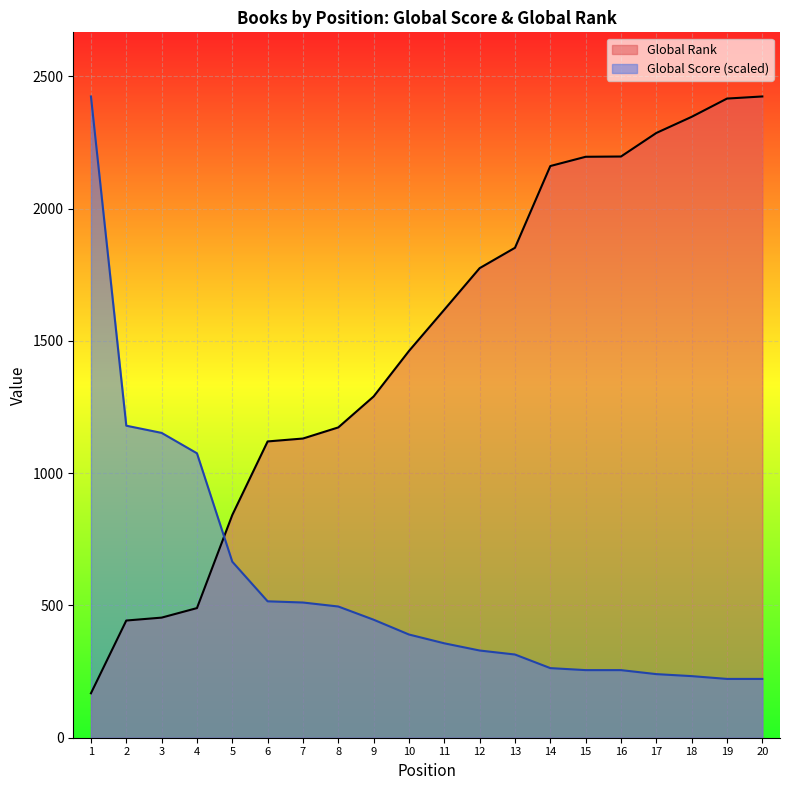

How many series are shown in this chart?

2